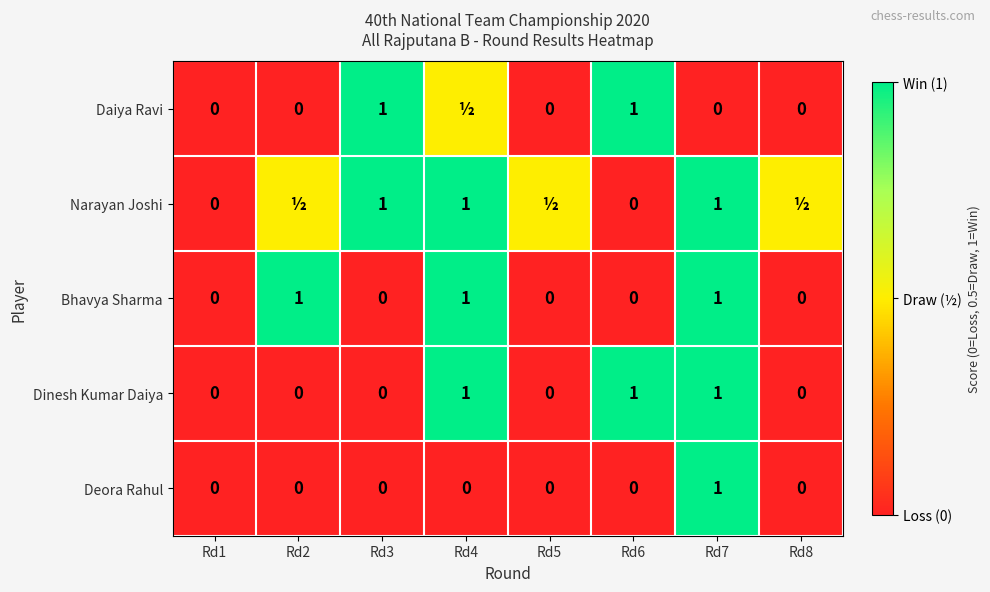

The value of Deora Rahul at Rd8 is 0.3. True or false?

False